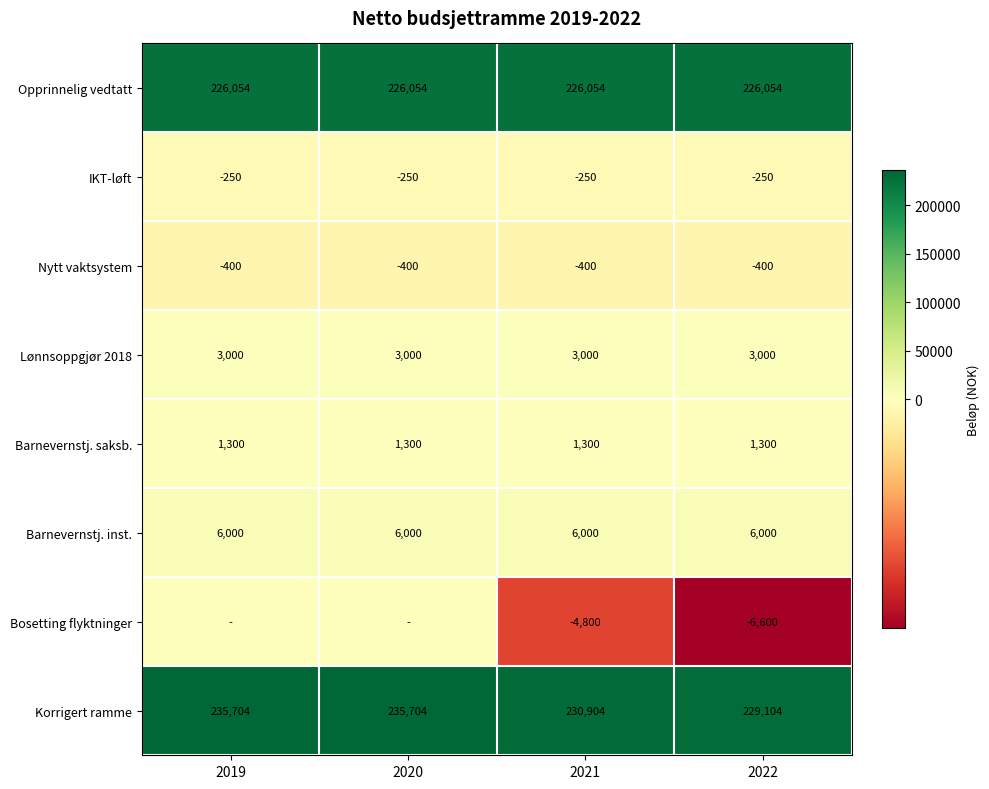

What is the maximum value for Korrigert ramme?

235704